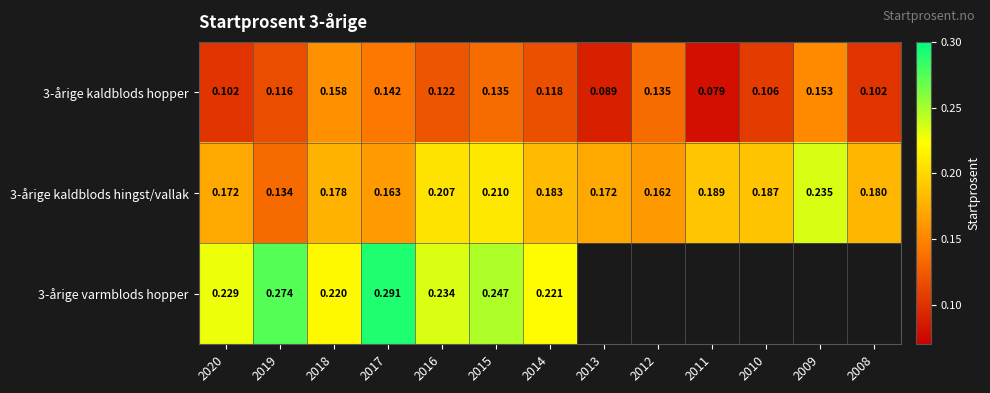

Is it true that 3-årige varmblods hopper equals 0.2 at 2020?

True